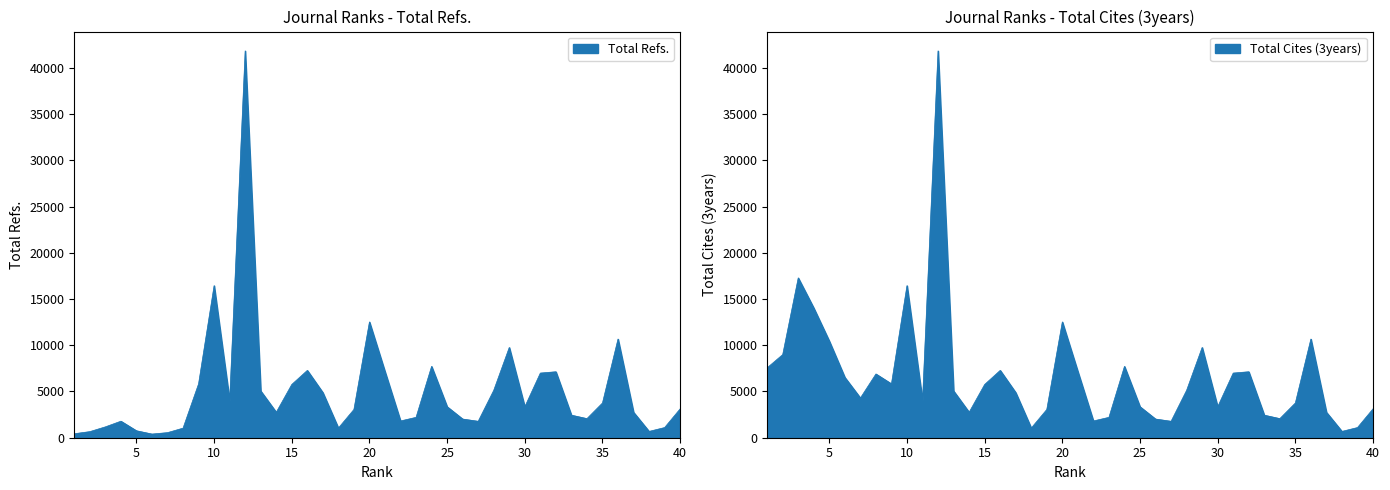

True or false: Total Refs. and Total Cites (3years) cross at least once.

False